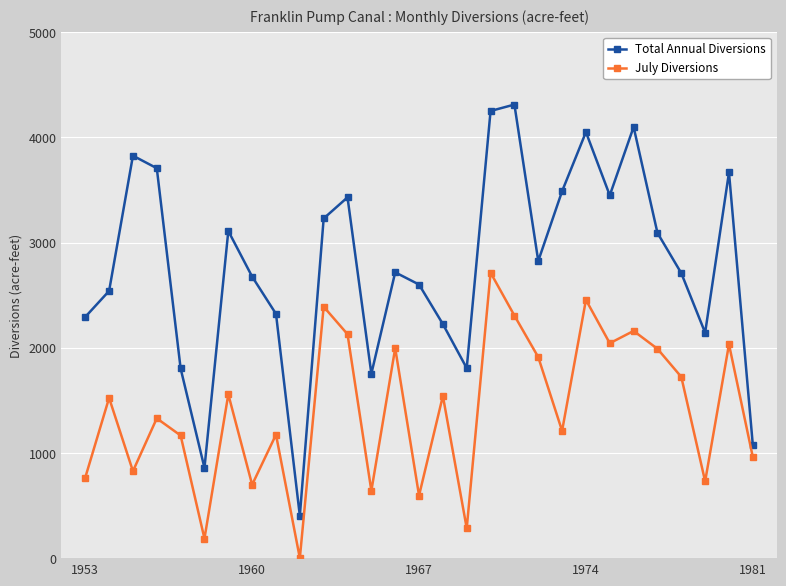

What are all the series names shown in the legend?

Total Annual Diversions, July Diversions